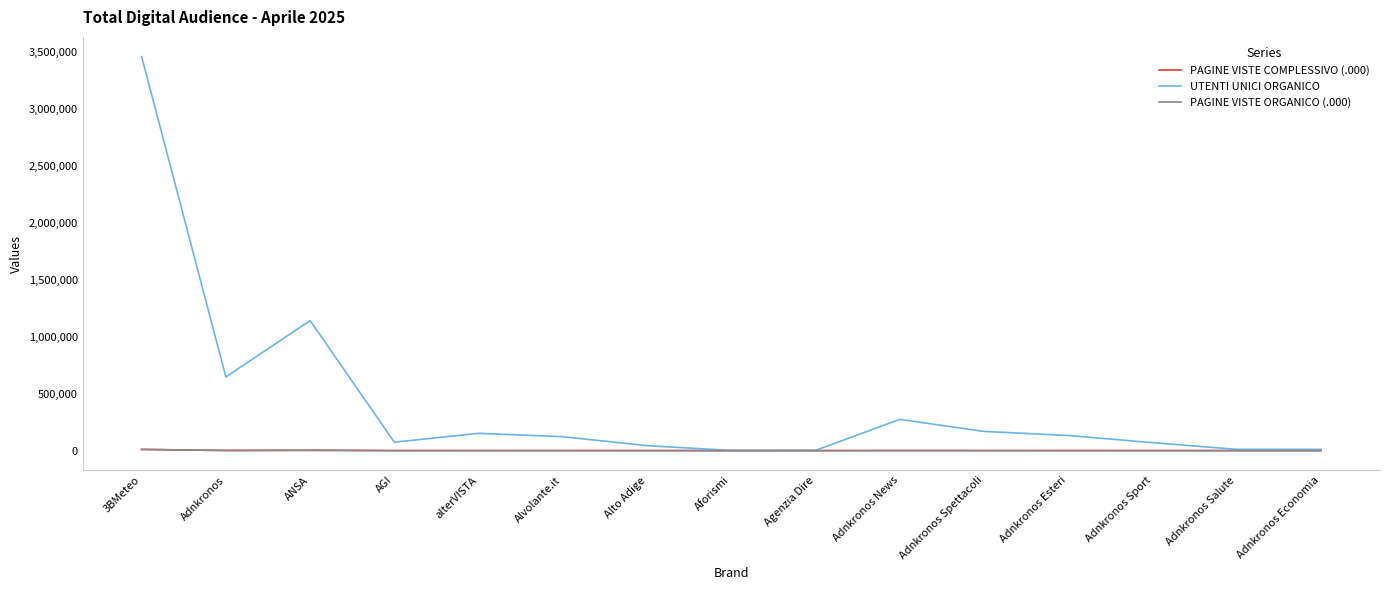

Which label corresponds to the largest value in the chart?

3BMeteo